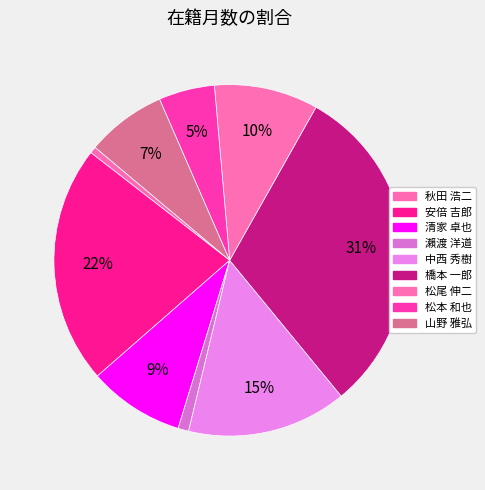

Rank the categories by value from lowest to highest.

秋田 浩二, 瀨渡 洋道, 松本 和也, 山野 雅弘, 清家 卓也, 松尾 伸二, 中西 秀樹, 安倍 吉郎, 橋本 一郎